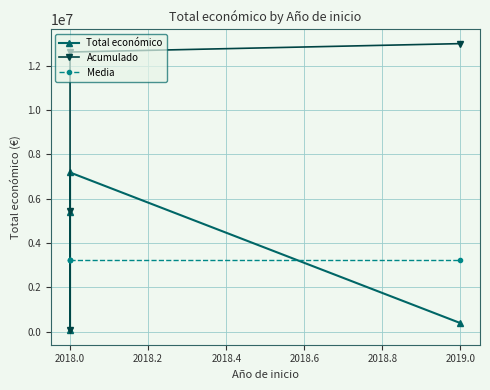

How many series are shown in this chart?

3